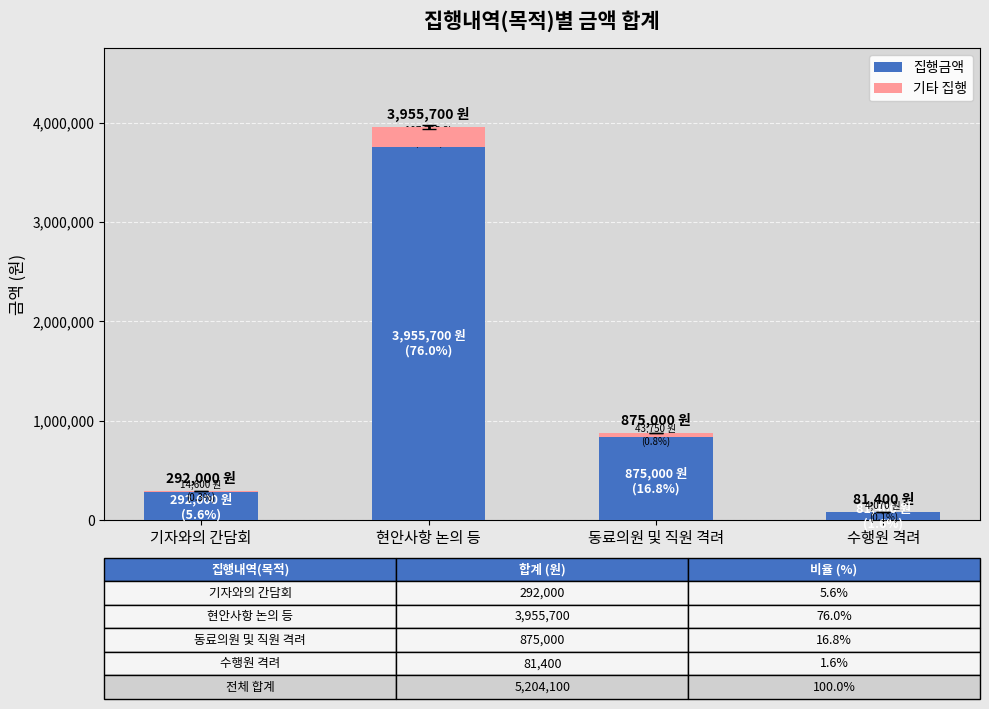

At which category does the chart reach its peak across all series?

현안사항 논의 등